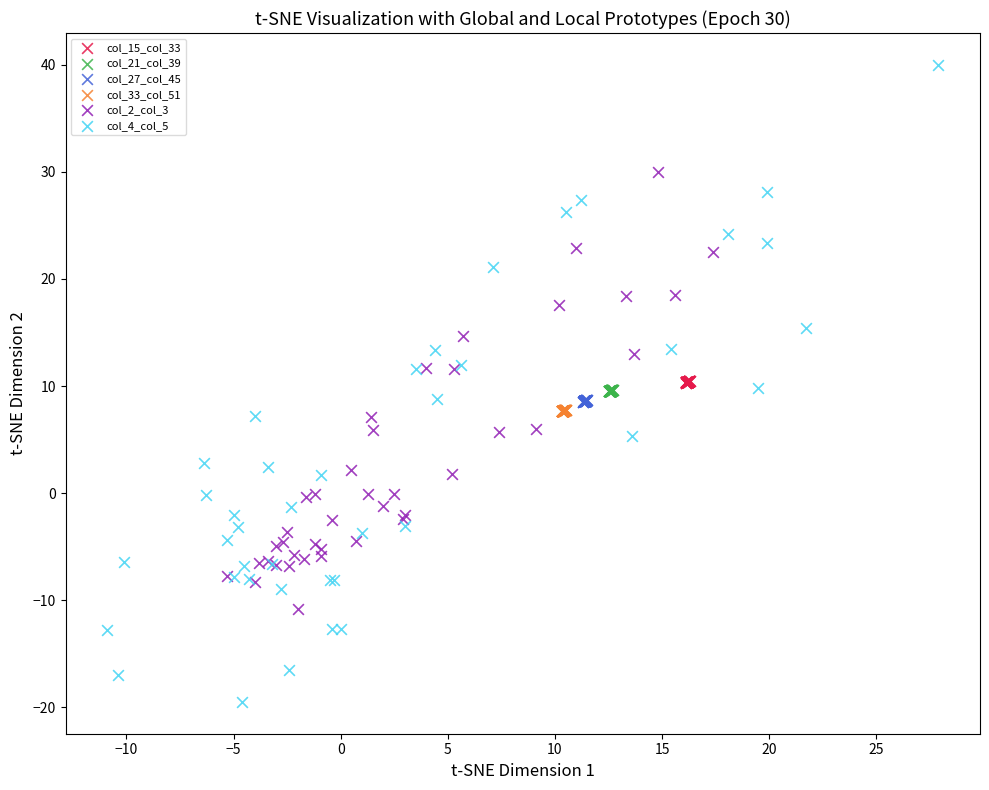

Which series reaches the maximum Y coordinate?

col_4_col_5